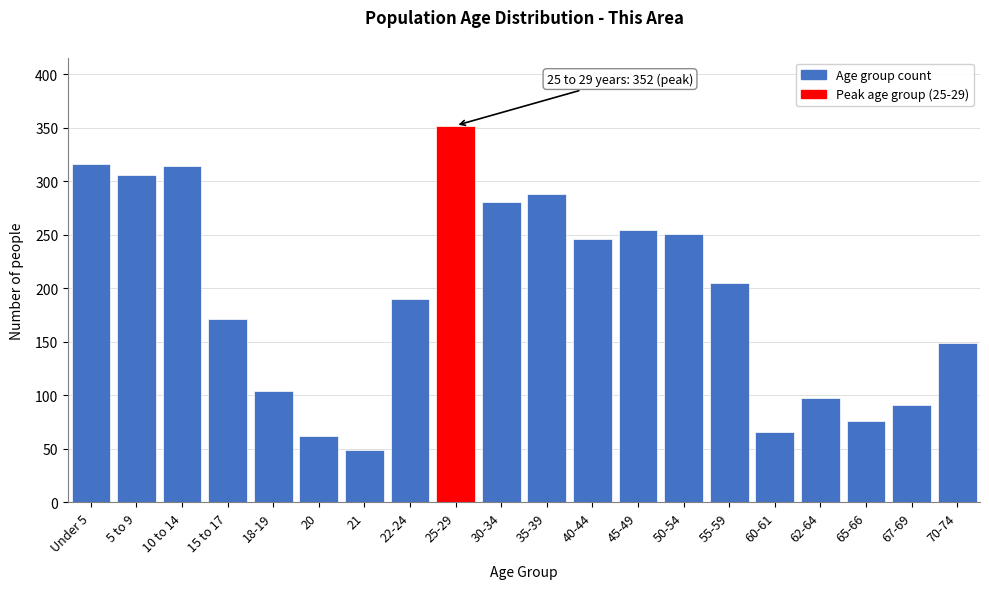

Reading left to right, what are all the values shown in this chart?

Under 5=316	5 to 9=306	10 to 14=314	15 to 17=171	18-19=104	20=62	21=49	22-24=190	25-29=352	30-34=281	35-39=288	40-44=246	45-49=254	50-54=251	55-59=205	60-61=66	62-64=98	65-66=76	67-69=91	70-74=149